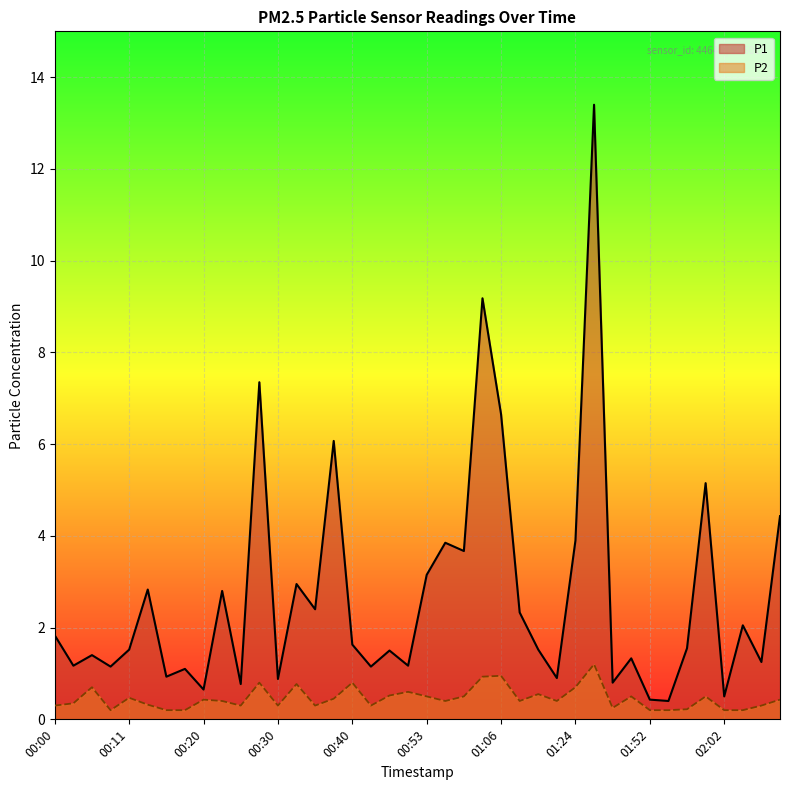

How many categories are shown in the chart?

40